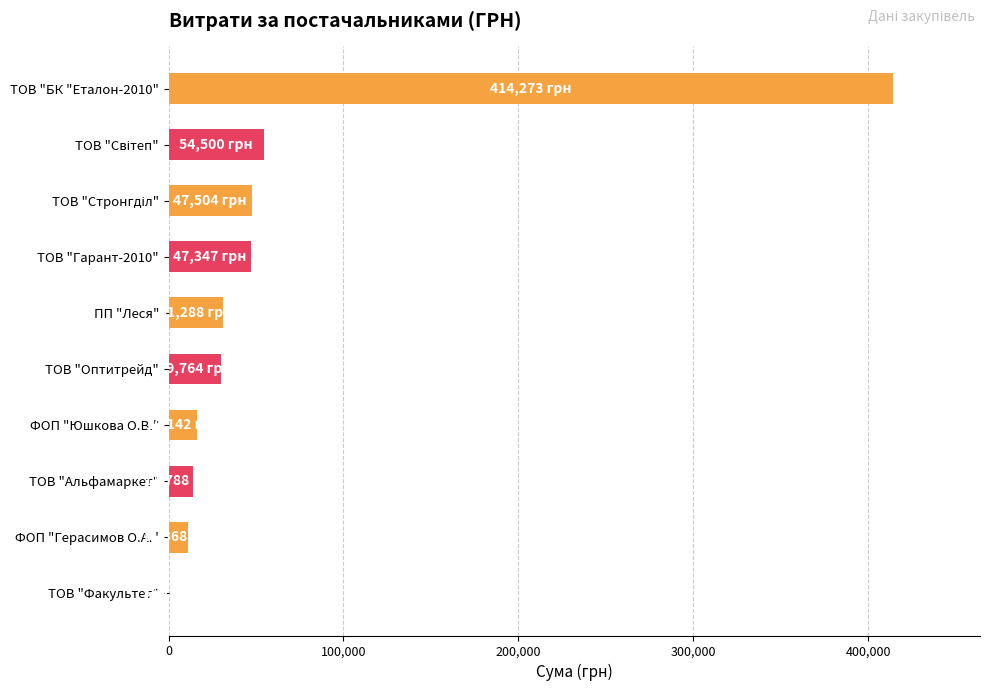

What is the sum of all values?

666338.5